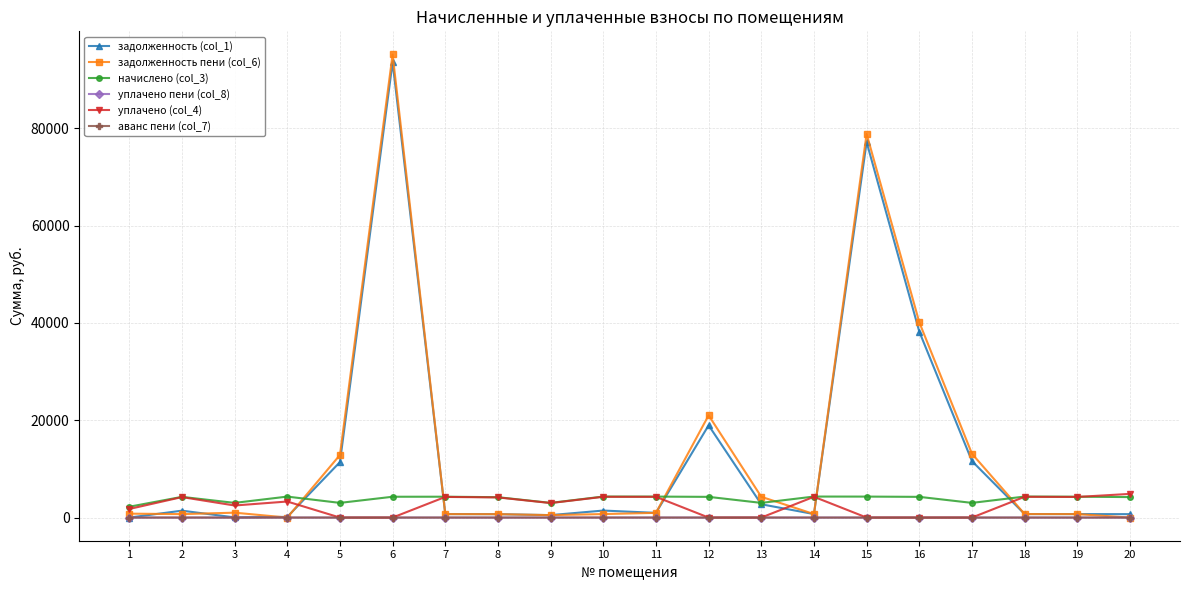

Which series has the widest spread of values?

задолженность пени (col_6)